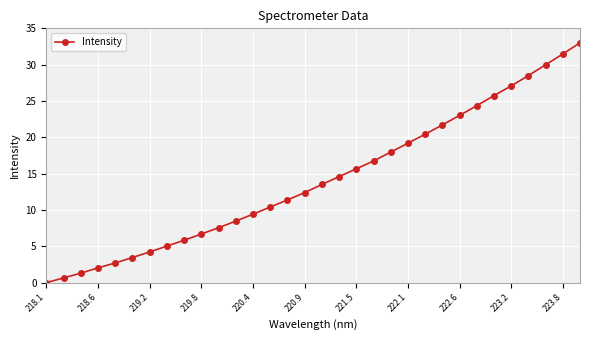

Count the number of categories in the chart.

32